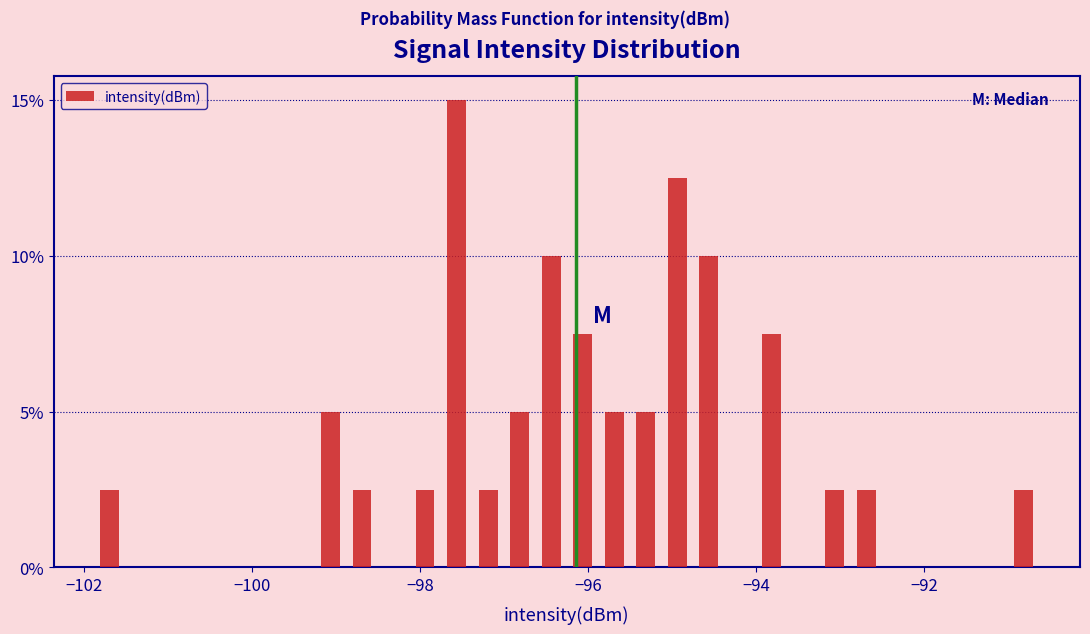

Around what value on the x-axis is the tallest bar? Give the approximate position of its centre, as read against the axis.

-97.6